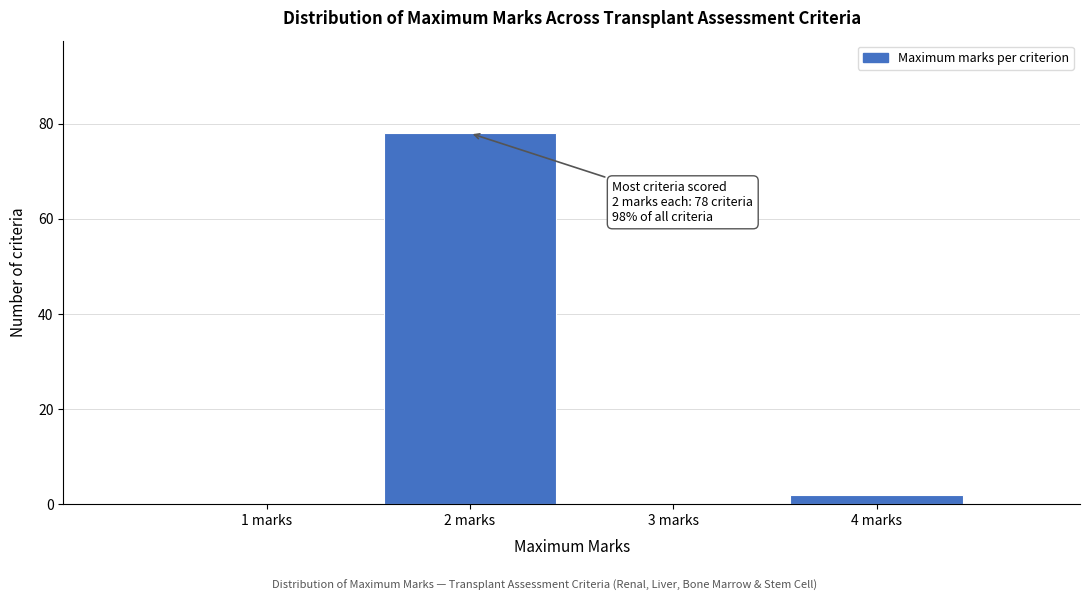

Reading left to right, what are all the values shown in this chart?

1 marks=0	2 marks=78	3 marks=0	4 marks=2